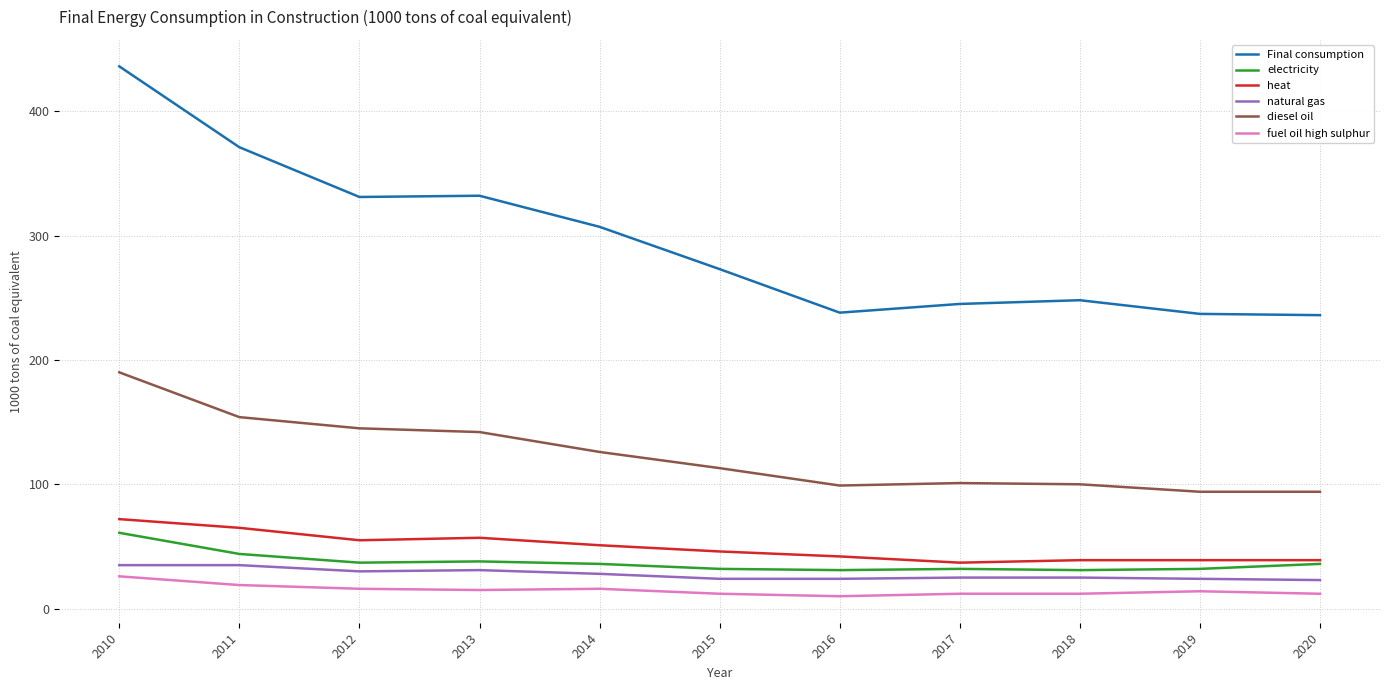

True or false: natural gas has a value of 31 at 2013.

True